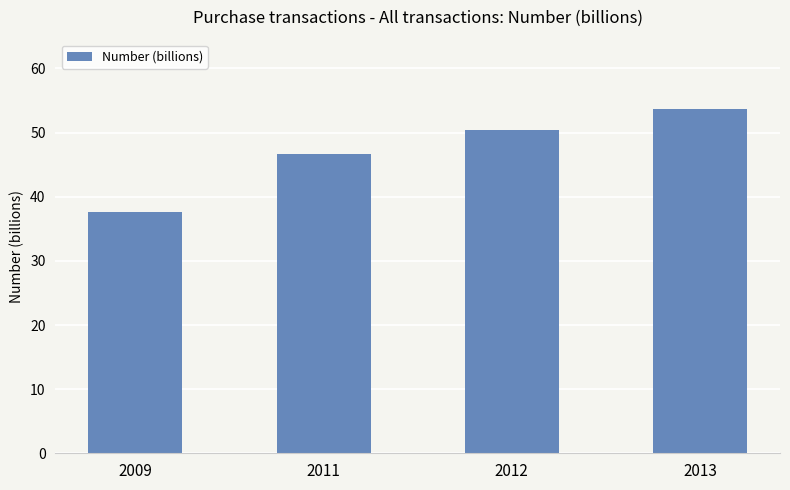

What is the average value?

47.1